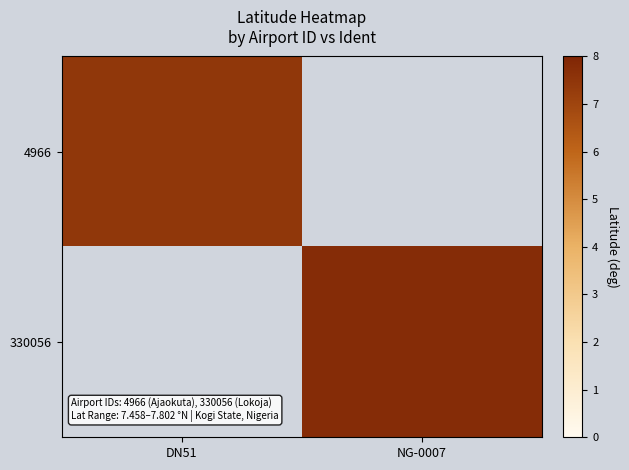

Rank the series by their maximum value, from lowest to highest.

4966, 330056